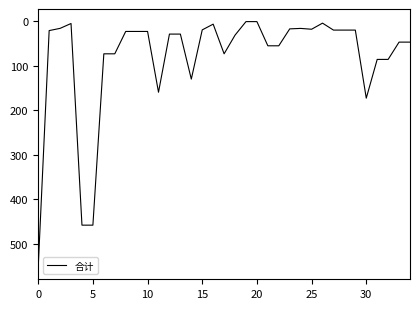

What is the maximum value shown in the chart?

551.5